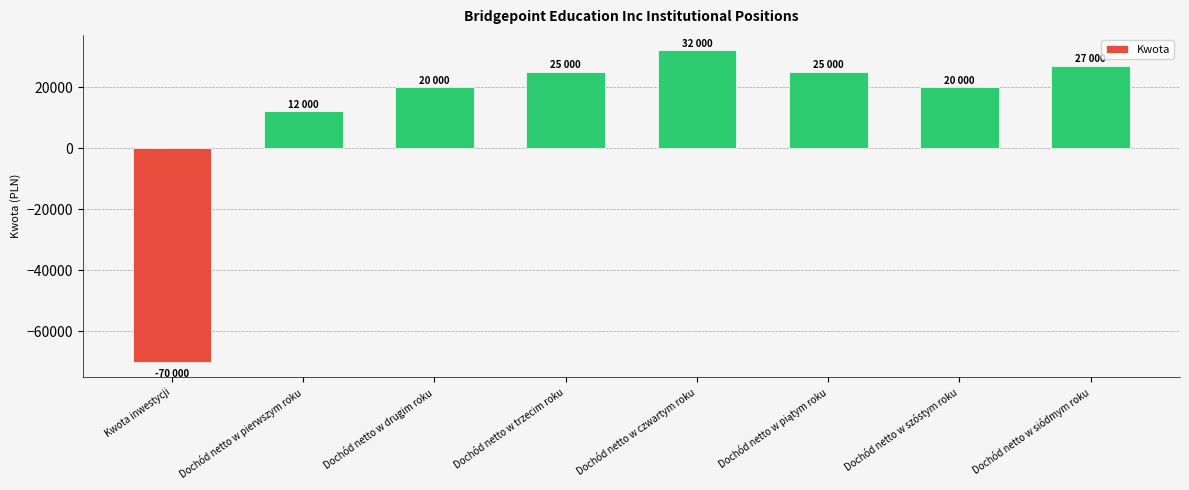

What is the sum of the values at Dochód netto w trzecim roku and Dochód netto w pierwszym roku?

37000